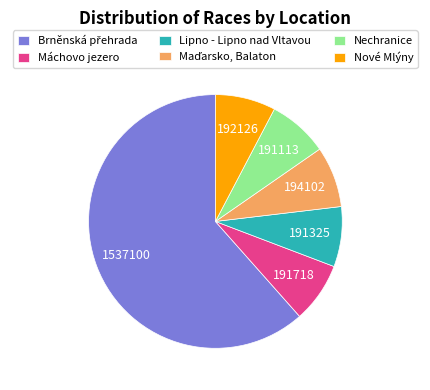

Is there a majority slice in this chart?

Yes